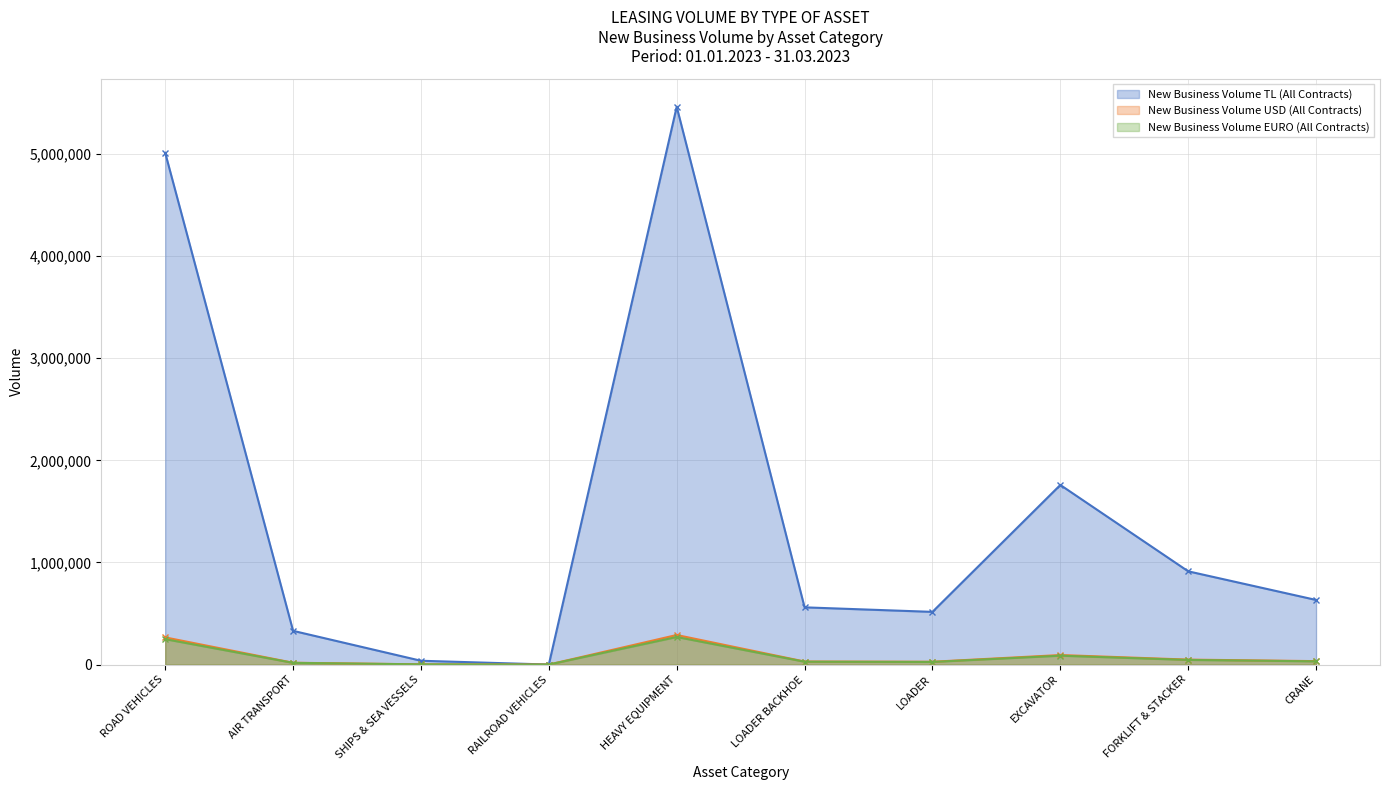

How many interior local valleys does the New Business Volume EURO (All Contracts) series have?

2